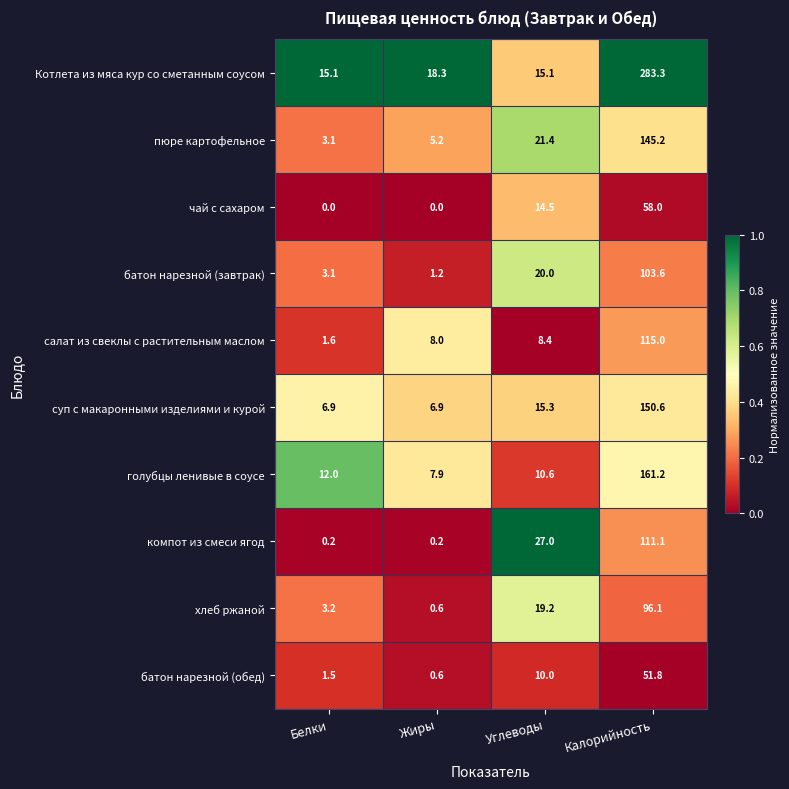

At which category is the sum across all series the highest?

Калорийность